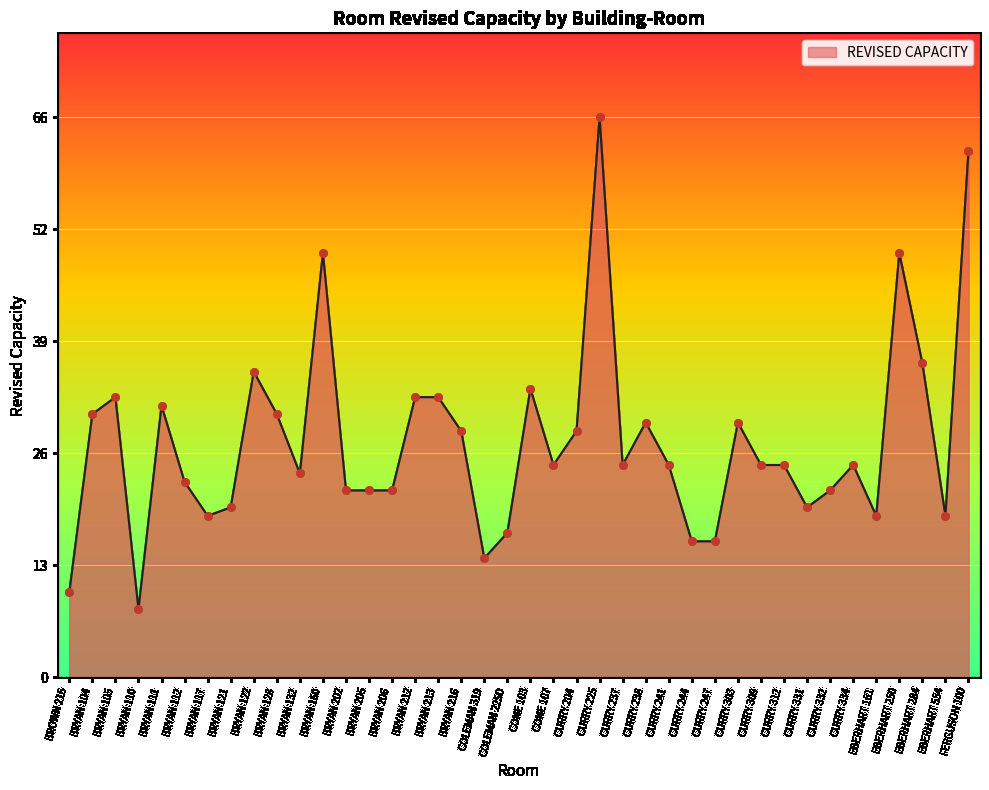

Which has a higher value, BRYAN 128 or BRYAN 117?

BRYAN 128